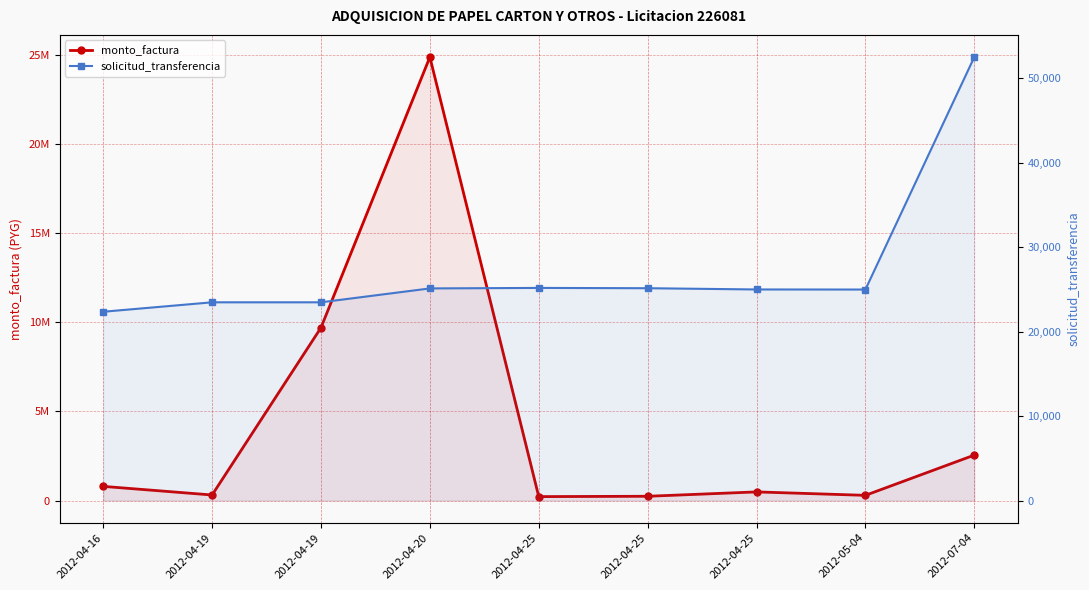

Rank the series by their maximum value, from highest to lowest.

monto_factura, solicitud_transferencia